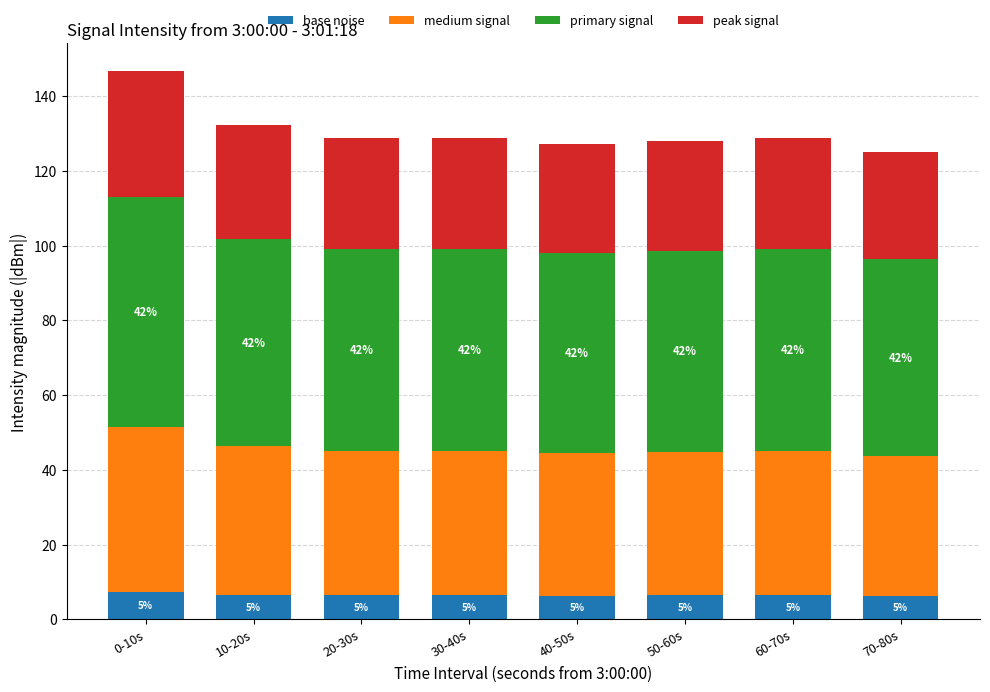

What are all the series names shown in the legend?

base noise, medium signal, primary signal, peak signal